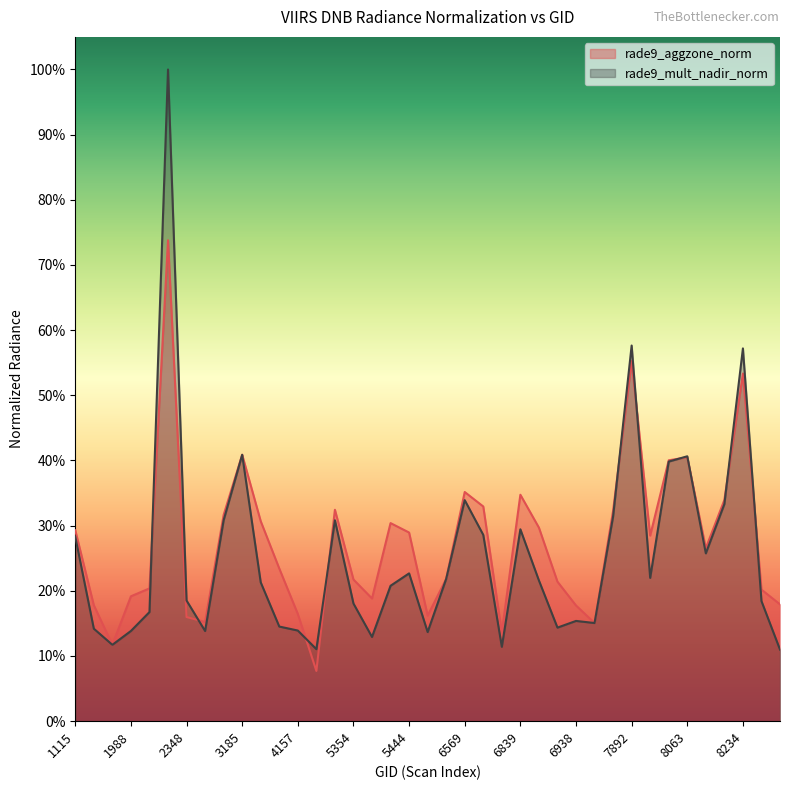

What are all the series names shown in the legend?

rade9_aggzone_norm, rade9_mult_nadir_norm